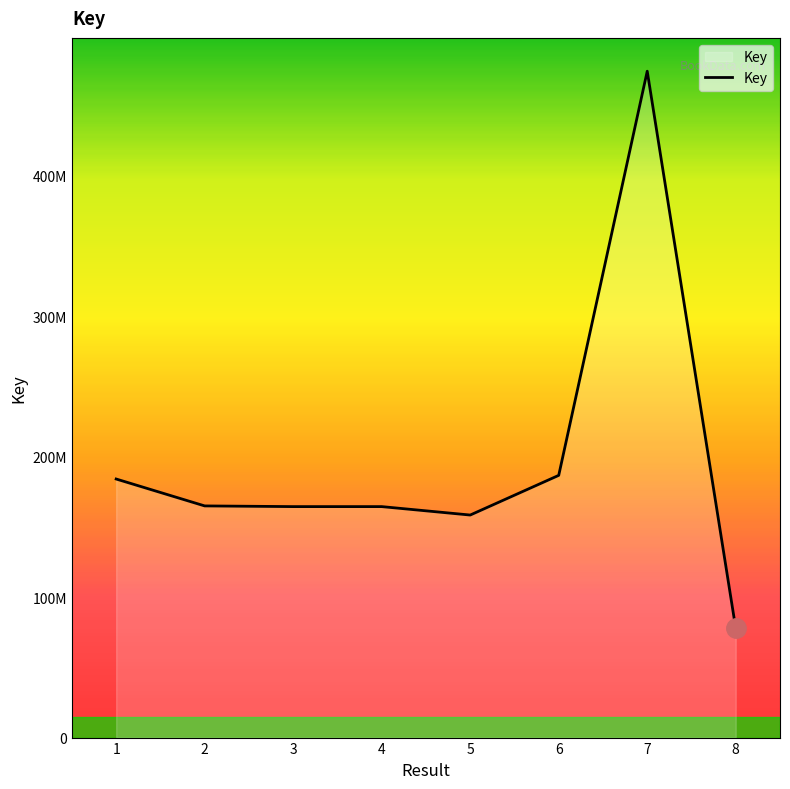

Does the chart have visible grid lines?

No